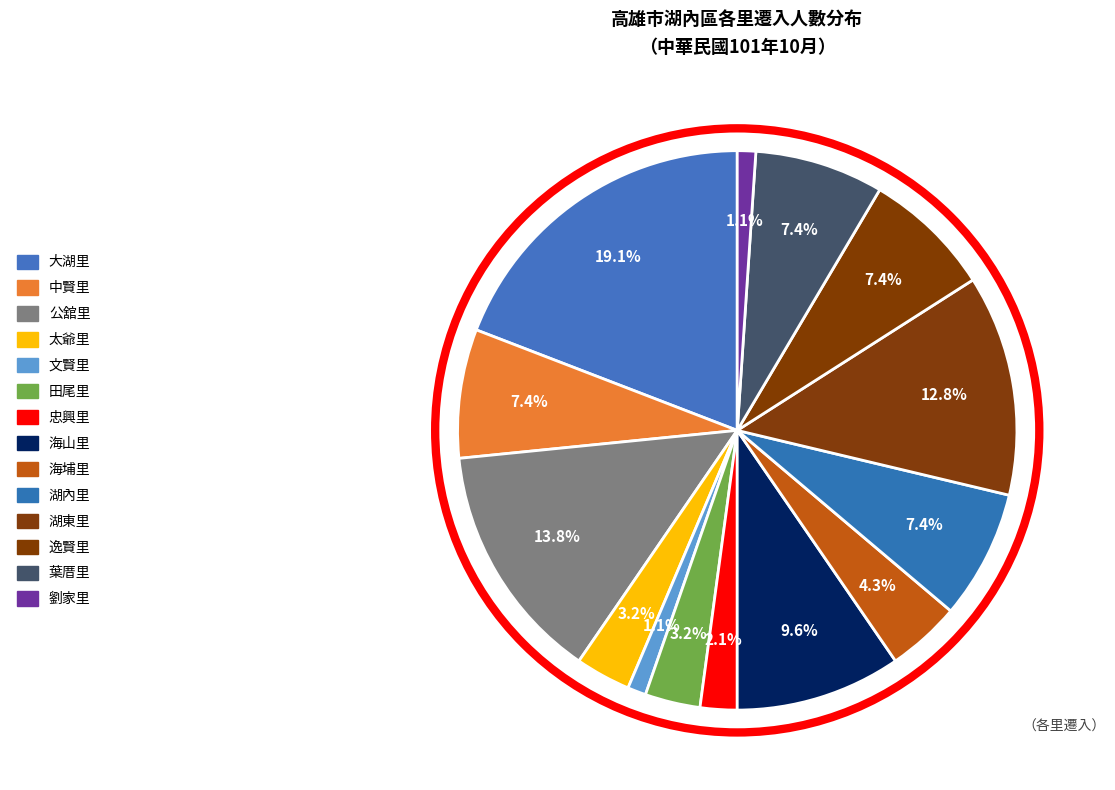

To the nearest percent, what percentage of the pie is 文賢里?

1%